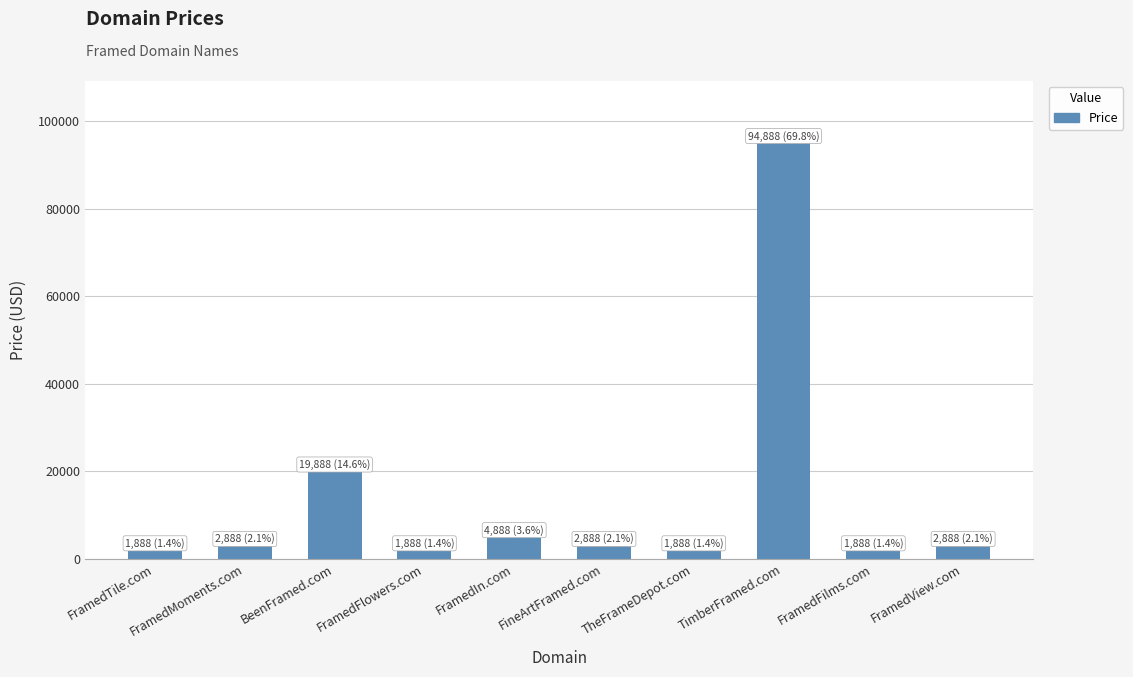

What is the greatest value displayed?

94888